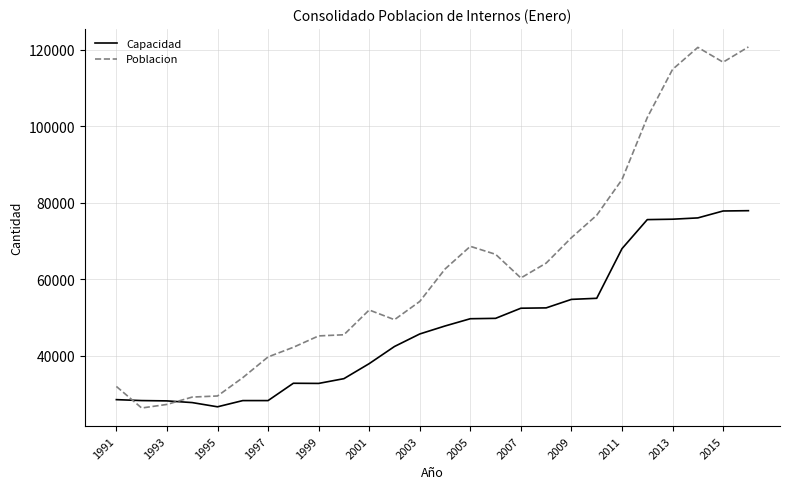

List the series in order of their overall mean, highest first.

Poblacion, Capacidad